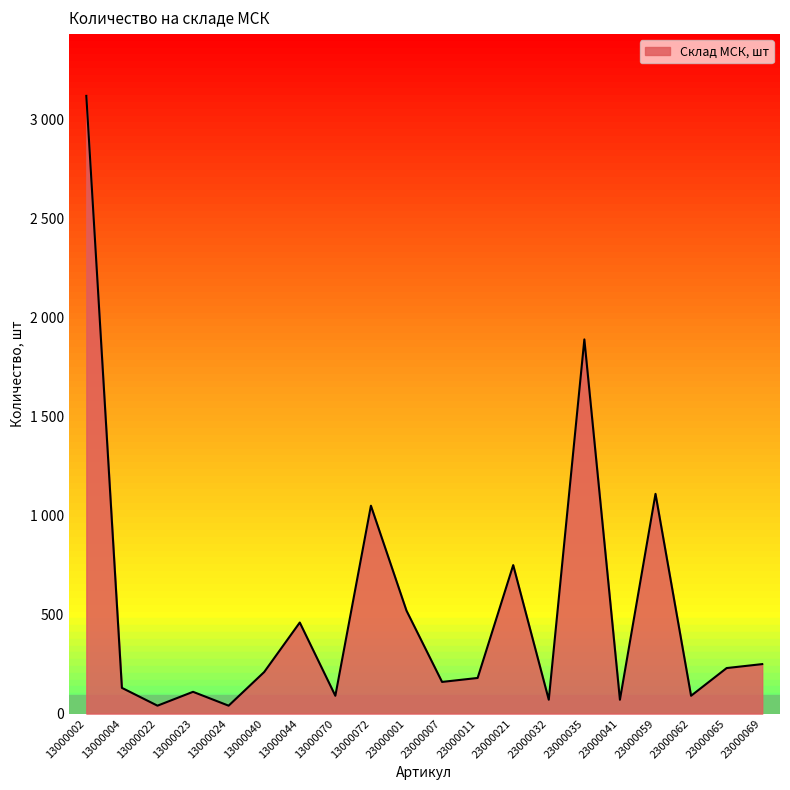

Where does the data first go above 210?

13000002